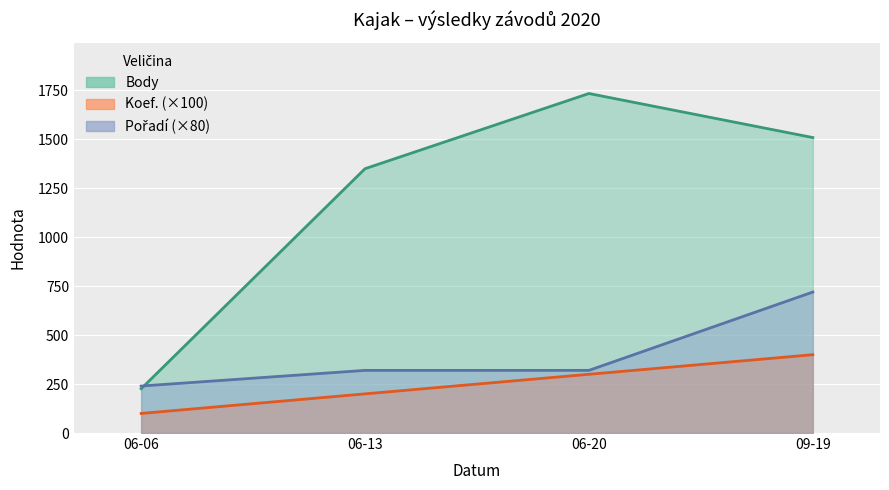

At which label does Pořadí reach its minimum?

06-06